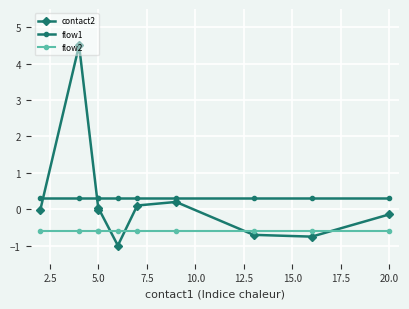

Is it true that flow1 equals 0.3 at 5.0?

True